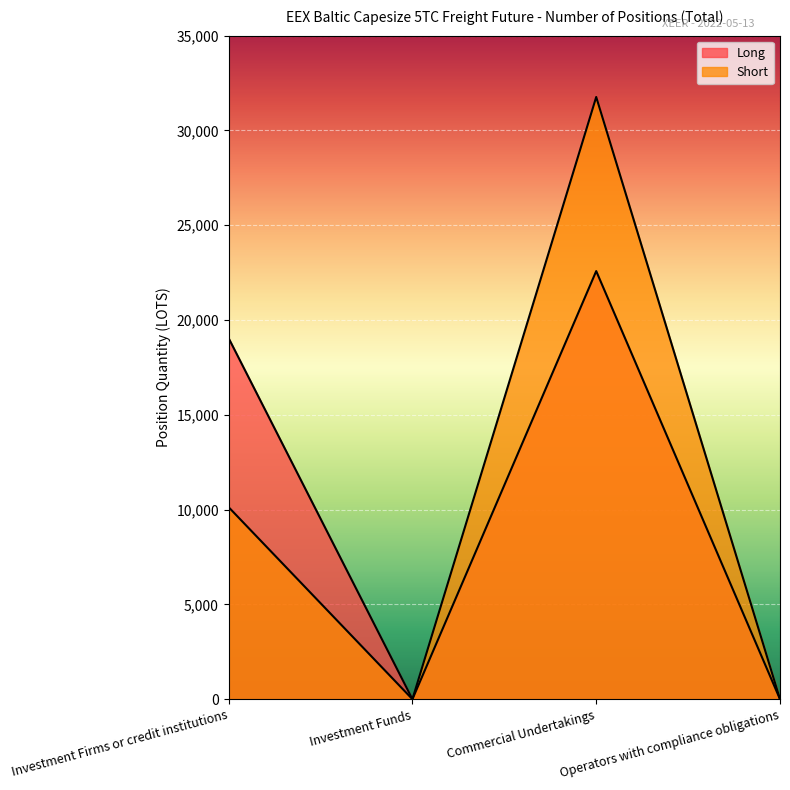

True or false: Long has a value of 0.0 at Operators with compliance obligations.

True